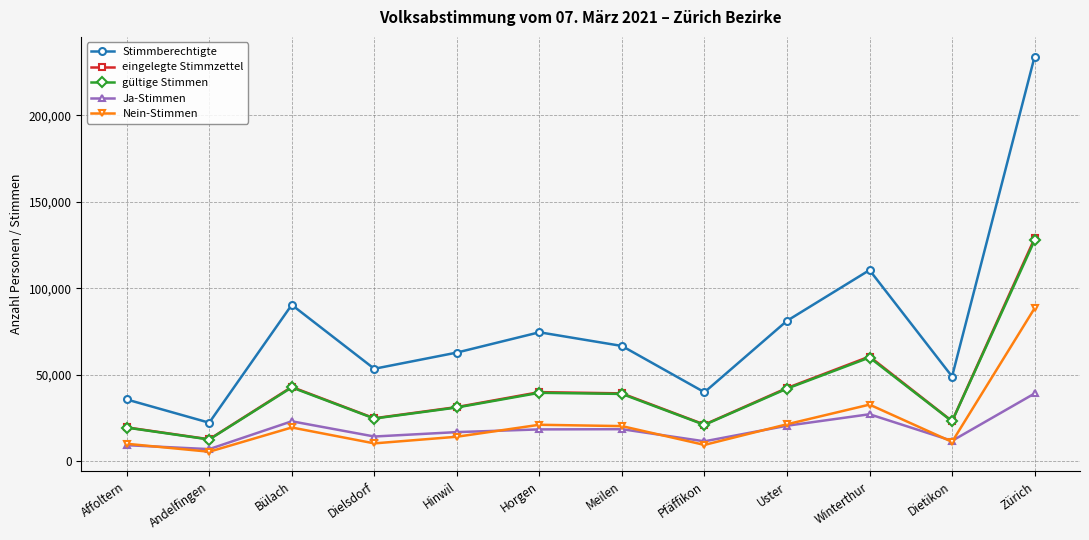

The value of Ja-Stimmen at Bülach is 23167. True or false?

True